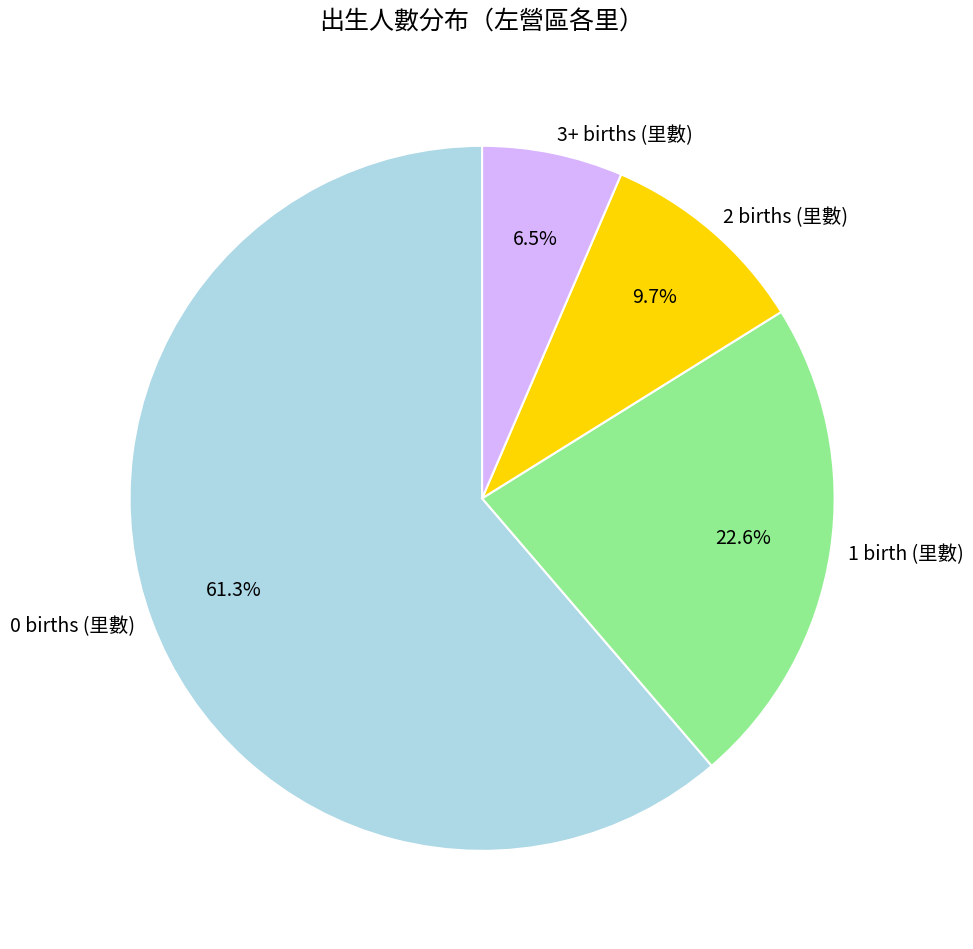

Count the number of slices in the pie.

4